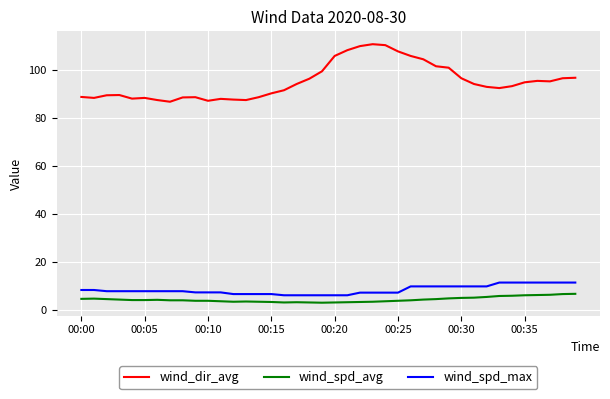

Which series has the largest total across all categories?

wind_dir_avg